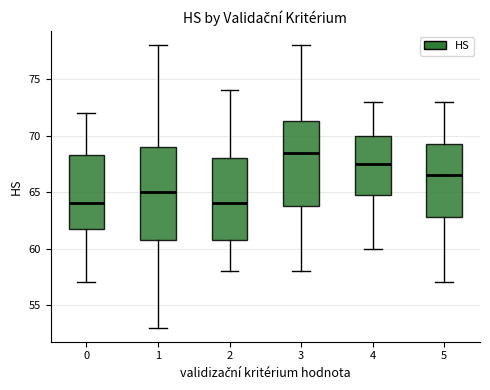

Reading left to right, transcribe this box plot: for each box, give where its median line is, the range the box spans, and where its two whiskers end, as read against the y-axis. The values are not printed on the chart, so give them approximately, as read against the axis.

0: median 64.0, box 62.0 to 68.5, whiskers 57.0 to 72.0
1: median 65.0, box 61.0 to 69.0, whiskers 53.0 to 78.0
2: median 64.0, box 61.0 to 68.0, whiskers 58.0 to 74.0
3: median 68.5, box 64.0 to 71.5, whiskers 58.0 to 78.0
4: median 67.5, box 65.0 to 70.0, whiskers 60.0 to 73.0
5: median 66.5, box 63.0 to 69.5, whiskers 57.0 to 73.0